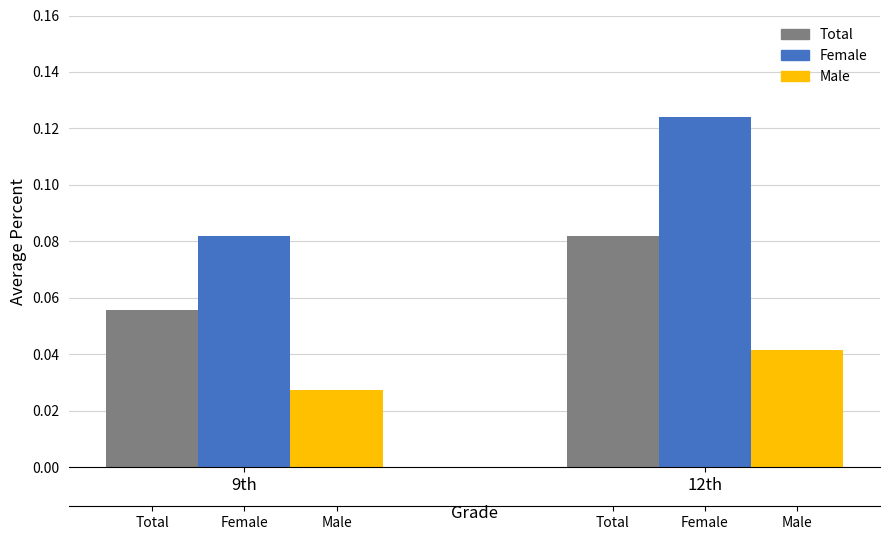

What is the difference between the highest and lowest values at 12th?

0.1